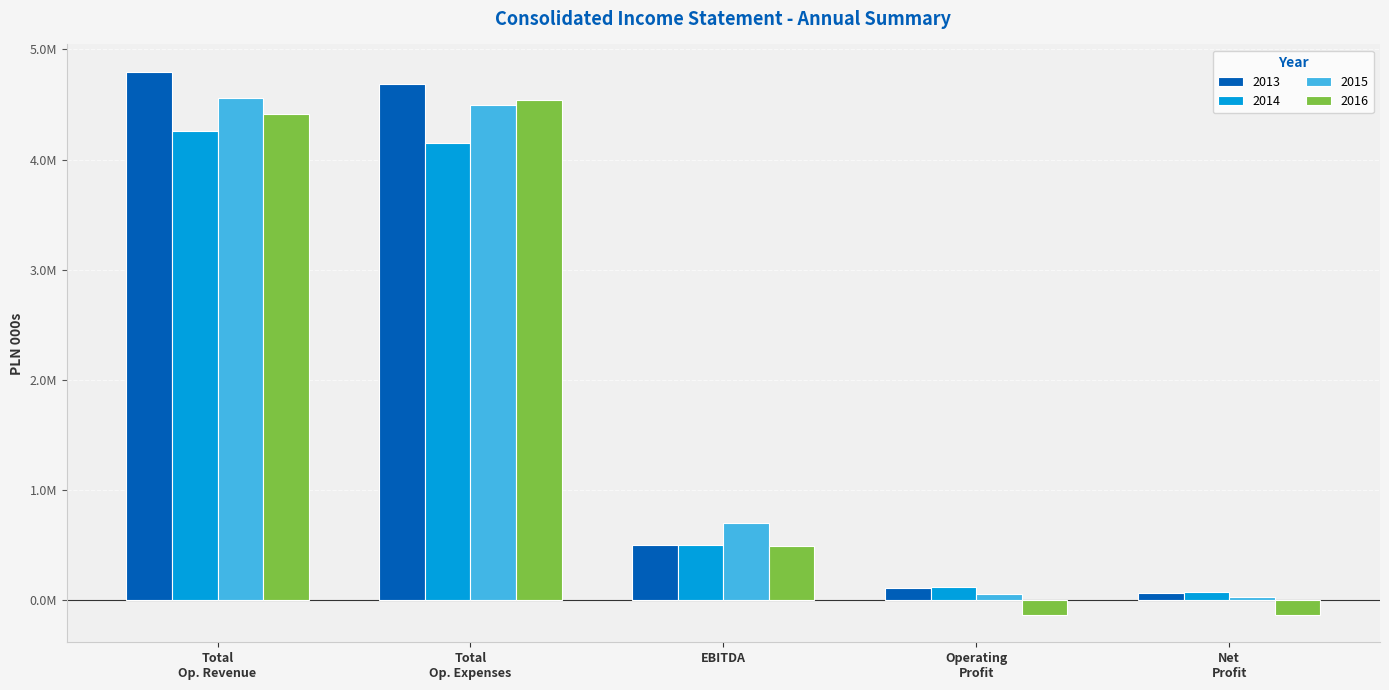

Where is 2014 nearest to the value 2167692?

EBITDA